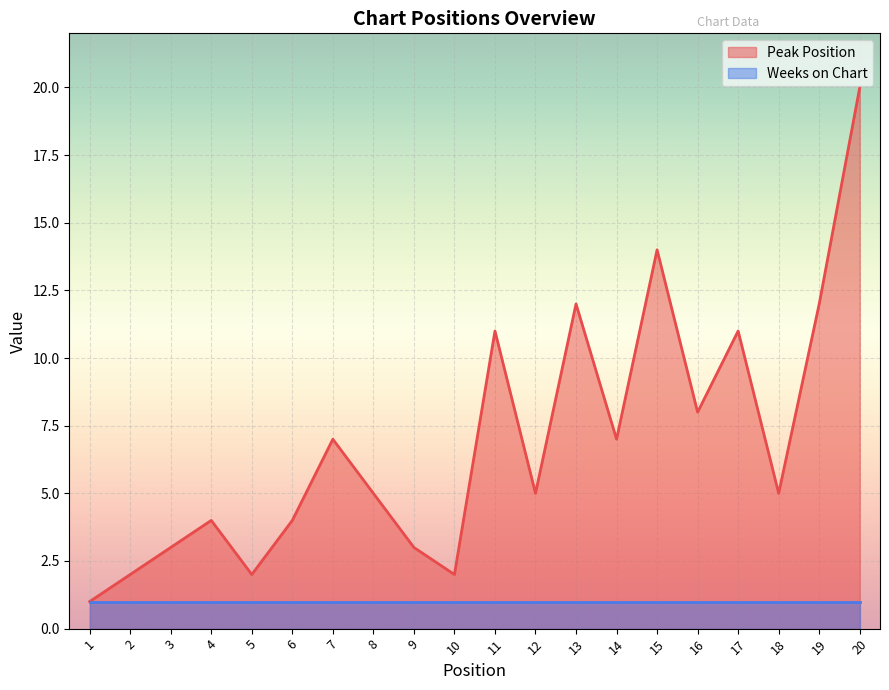

Count the number of data series in this chart.

2